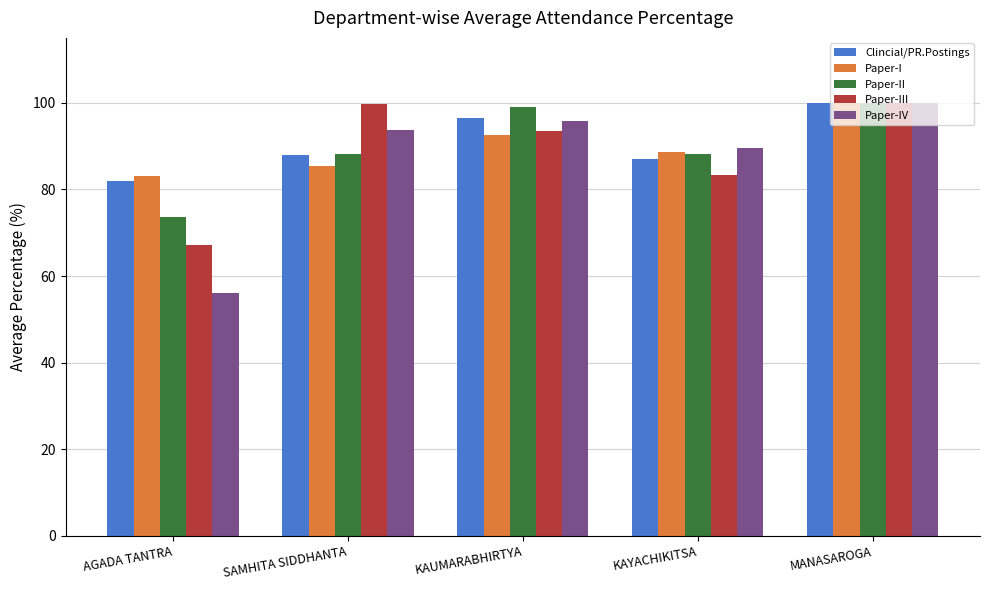

What are all the series names shown in the legend?

Clincial/PR.Postings, Paper-I, Paper-II, Paper-III, Paper-IV